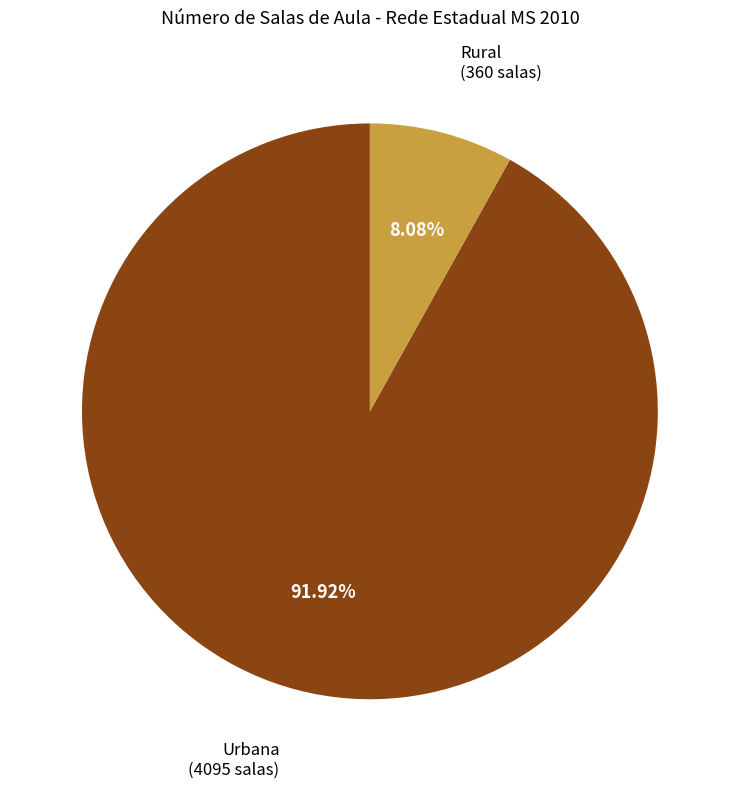

Is there any slice that represents more than half of the pie?

Yes